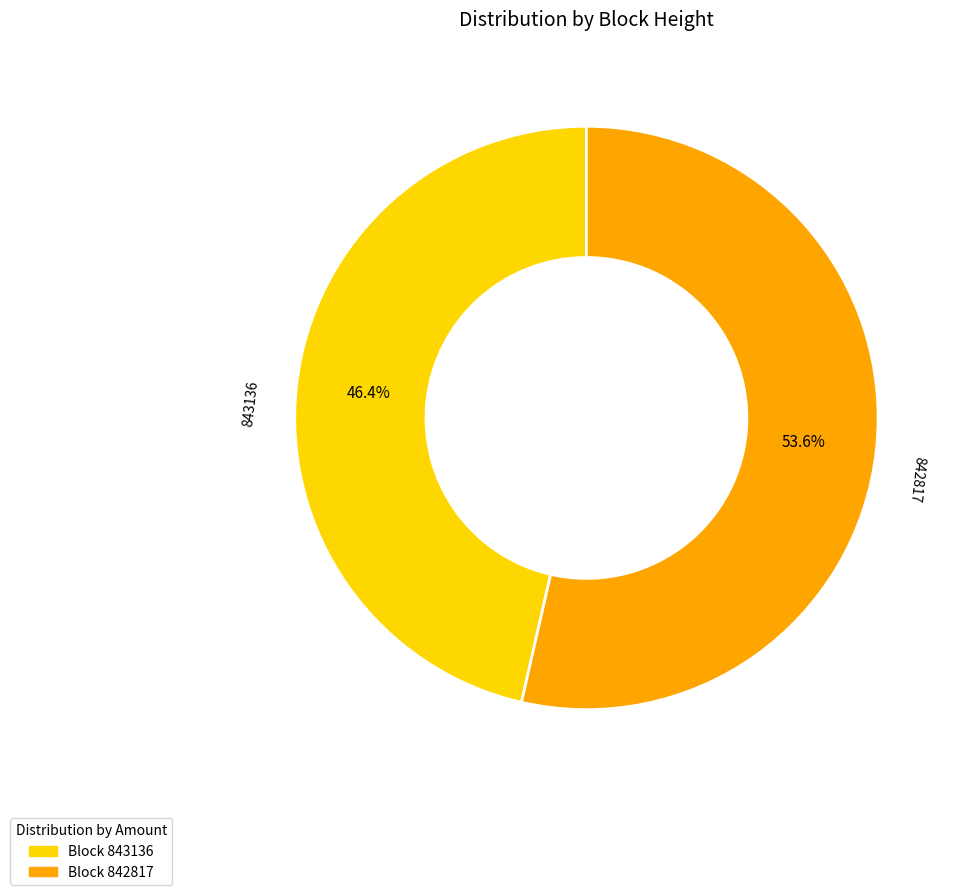

The 843136 slice represents 46% of the pie. True or false?

True